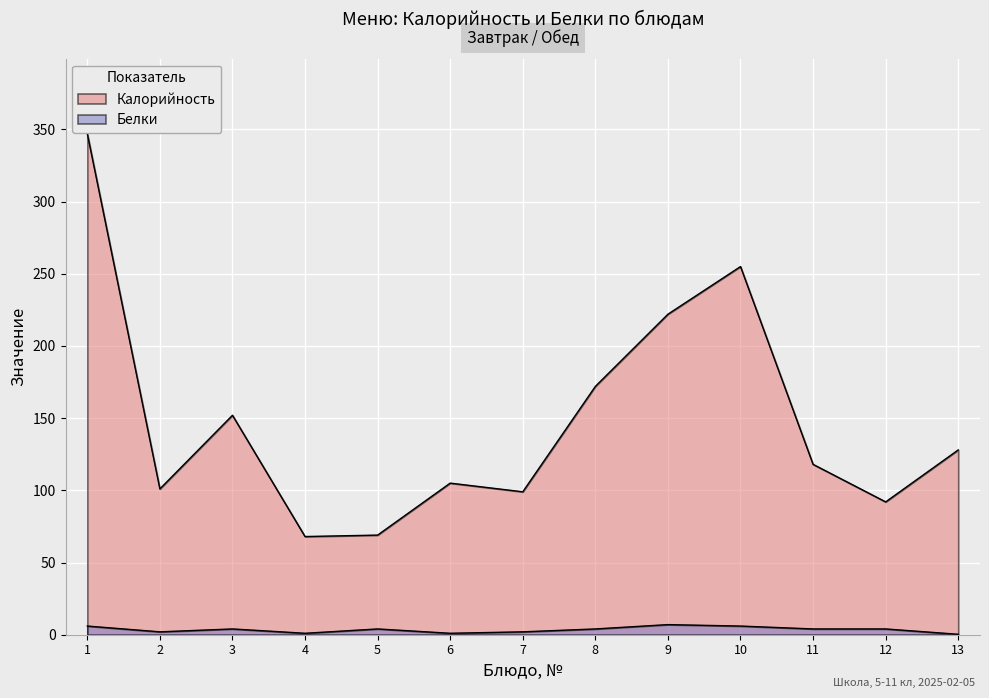

What is the sum of all Белки values?

45.3